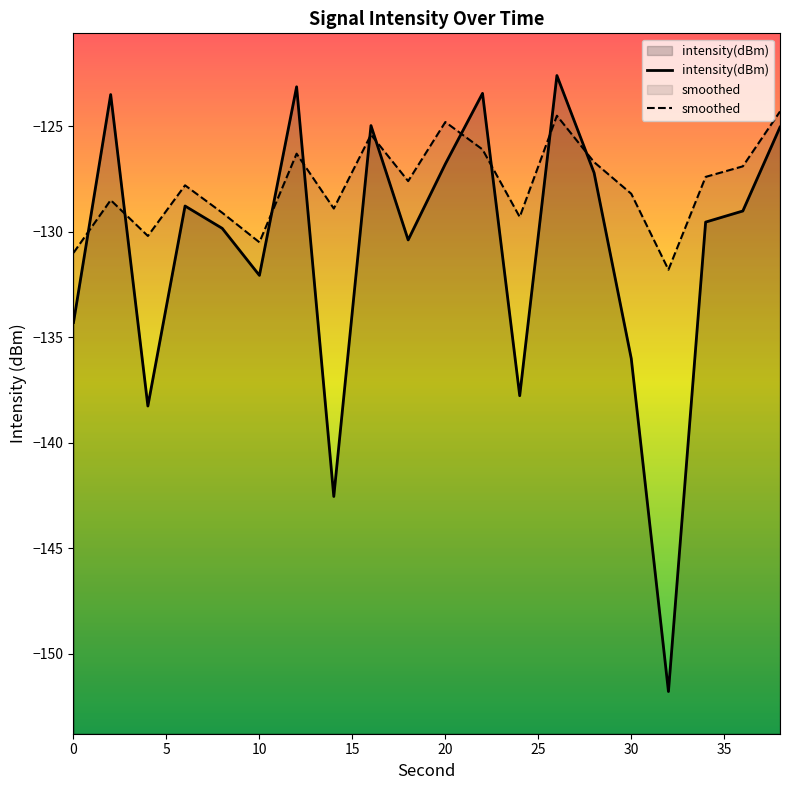

Rank the series by their maximum value, from highest to lowest.

intensity(dBm), smoothed